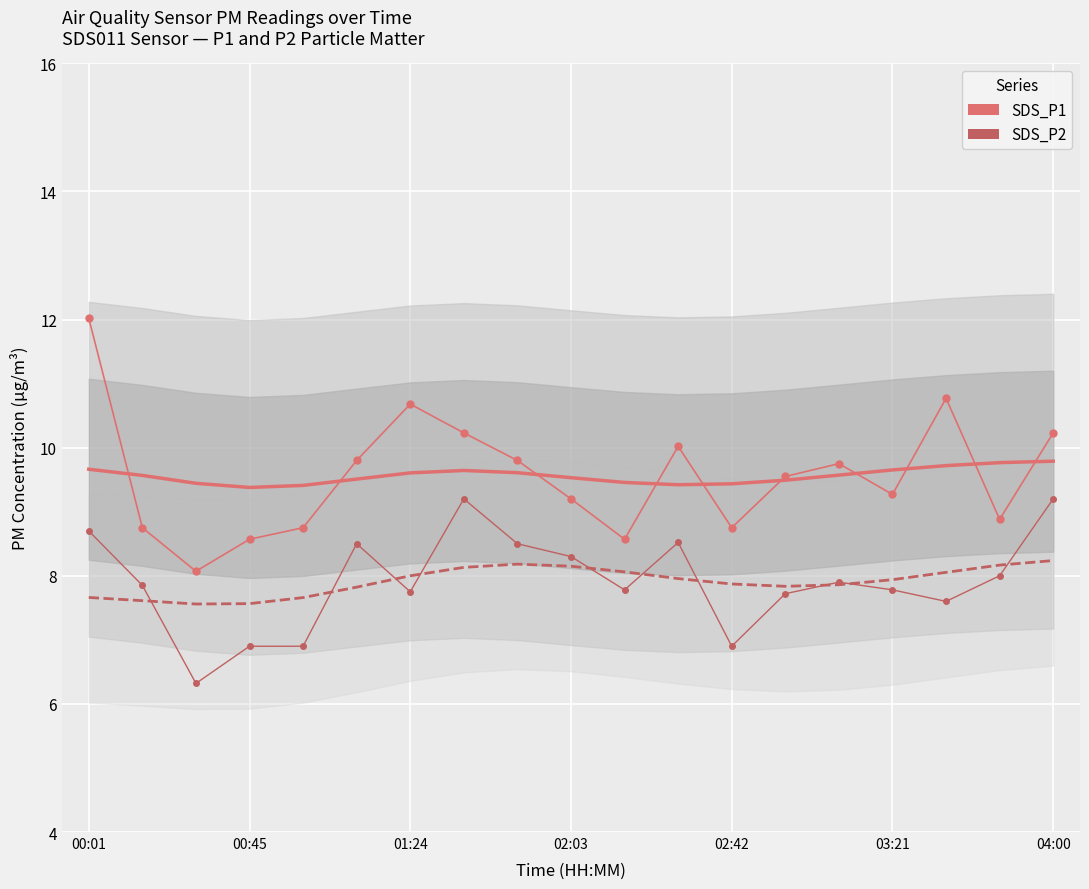

Which series has the widest spread of values?

SDS_P1